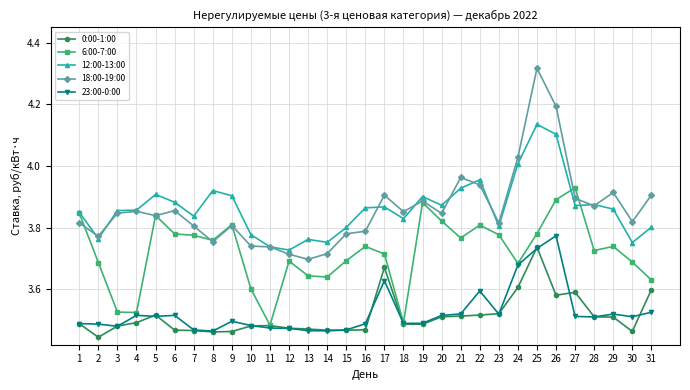

True or false: 23:00-0:00 has more than 2 interior local peaks.

True